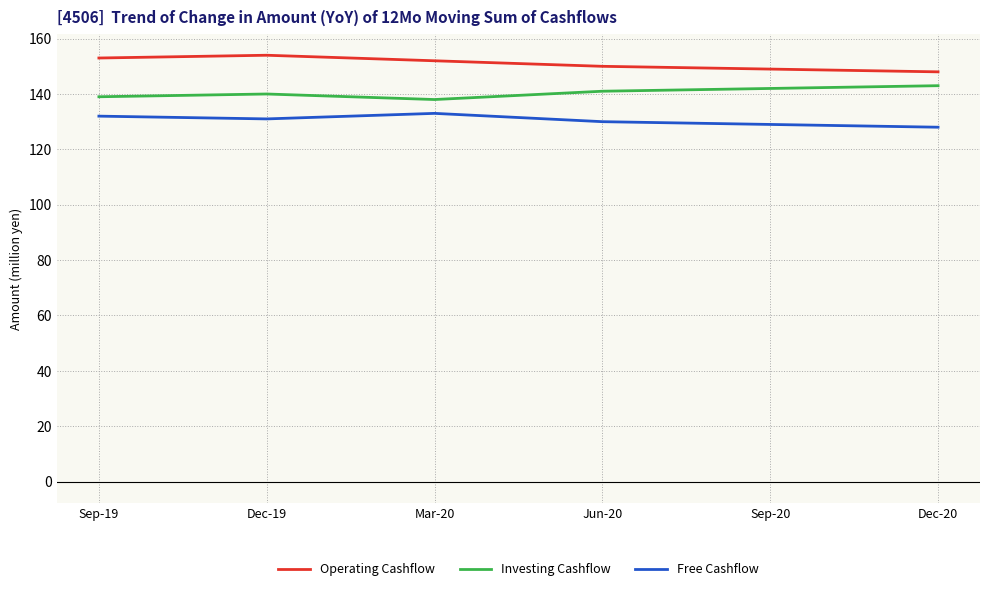

Which series has the largest total across all categories?

Operating Cashflow